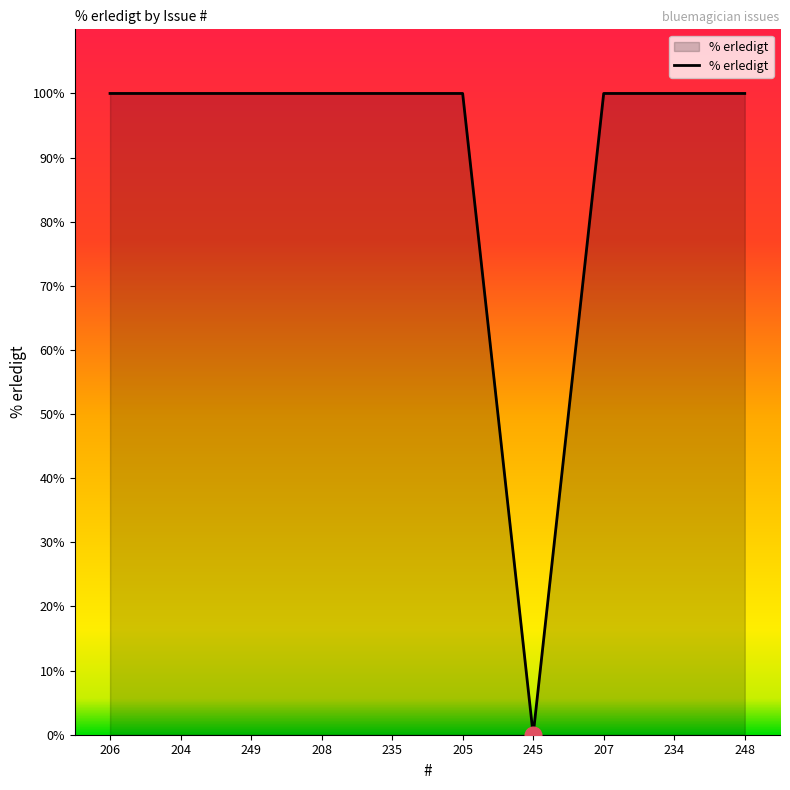

What is the ratio of the value at 206 to the value at 249?

1.0